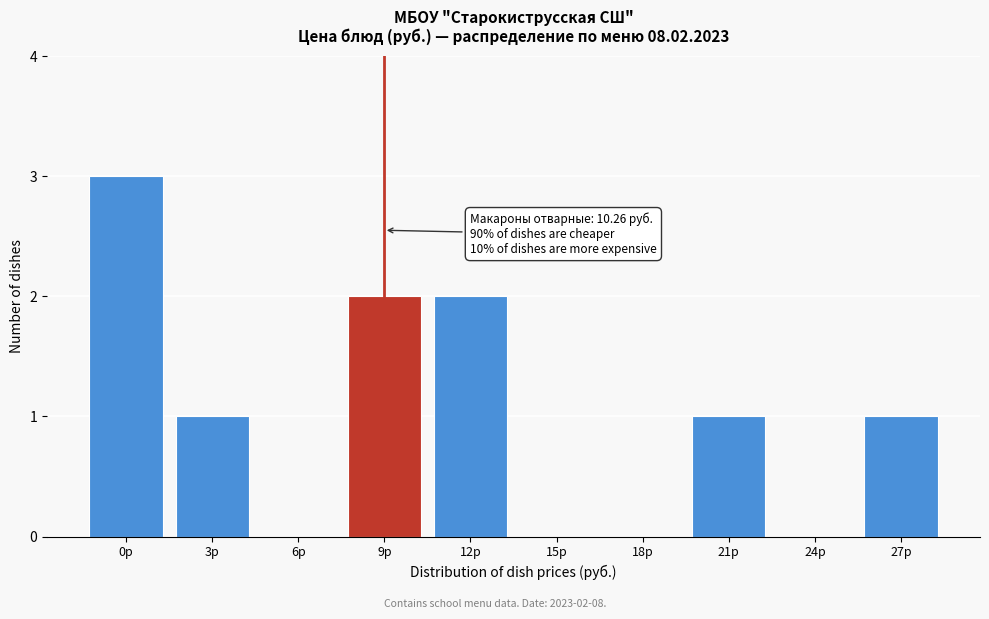

Reading right to left, transcribe all the data shown in this chart.

27р=1	24р=0	21р=1	18р=0	15р=0	12р=2	9р=2	6р=0	3р=1	0р=3